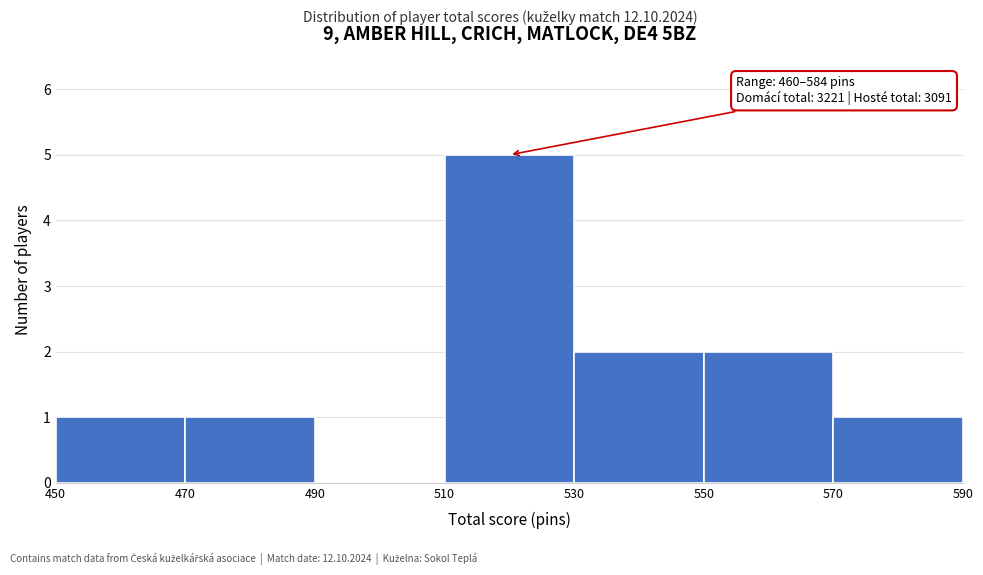

Which range on the x-axis has the tallest bar?

510 to 530